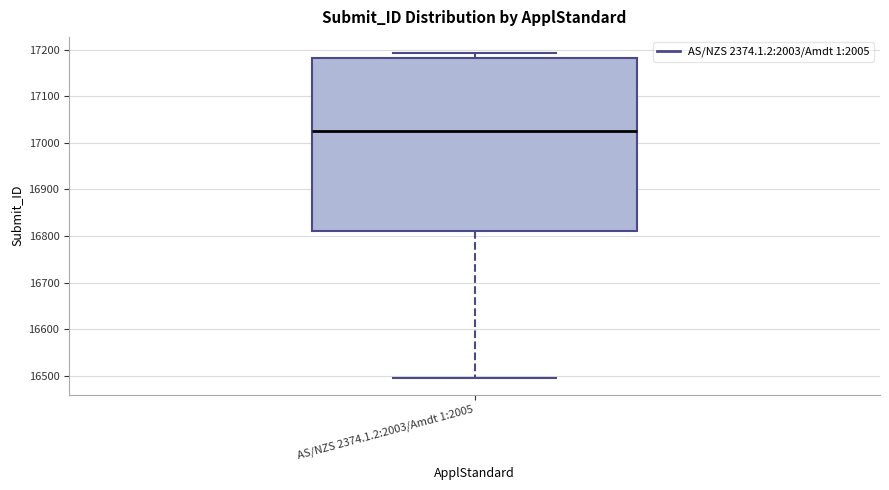

Read this box plot against the y-axis: the position of the median line, the range covered by the box, and the ends of both whiskers. The values are not printed on the chart, so give them approximately, as read against the axis.

median 17030, box 16810 to 17180, whiskers 16490 to 17190